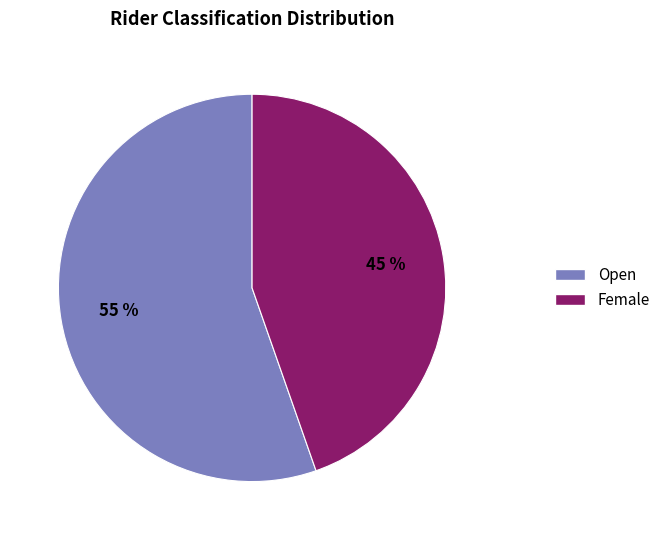

To the nearest percent, what is the average slice percentage?

50%